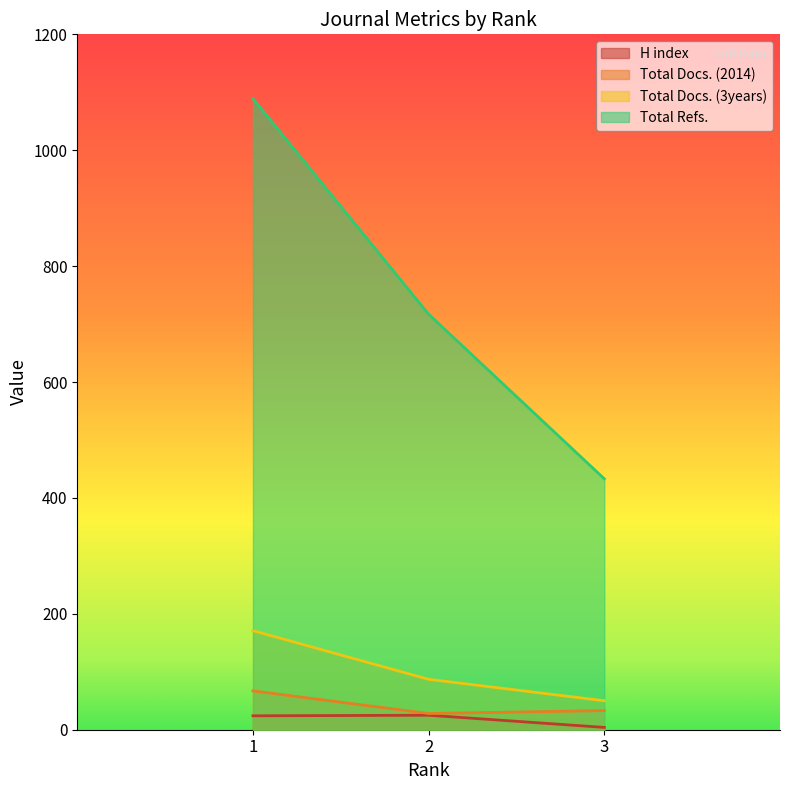

Rank the series by their maximum value, from highest to lowest.

Total Refs., Total Docs. (3years), Total Docs. (2014), H index